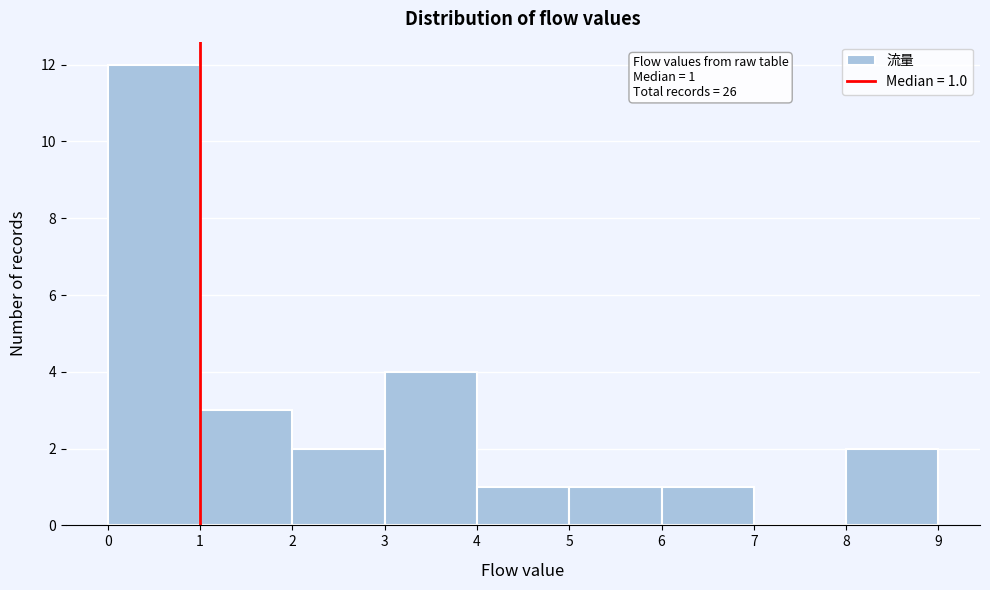

Over which range of the x-axis is the bar tallest?

0 to 1